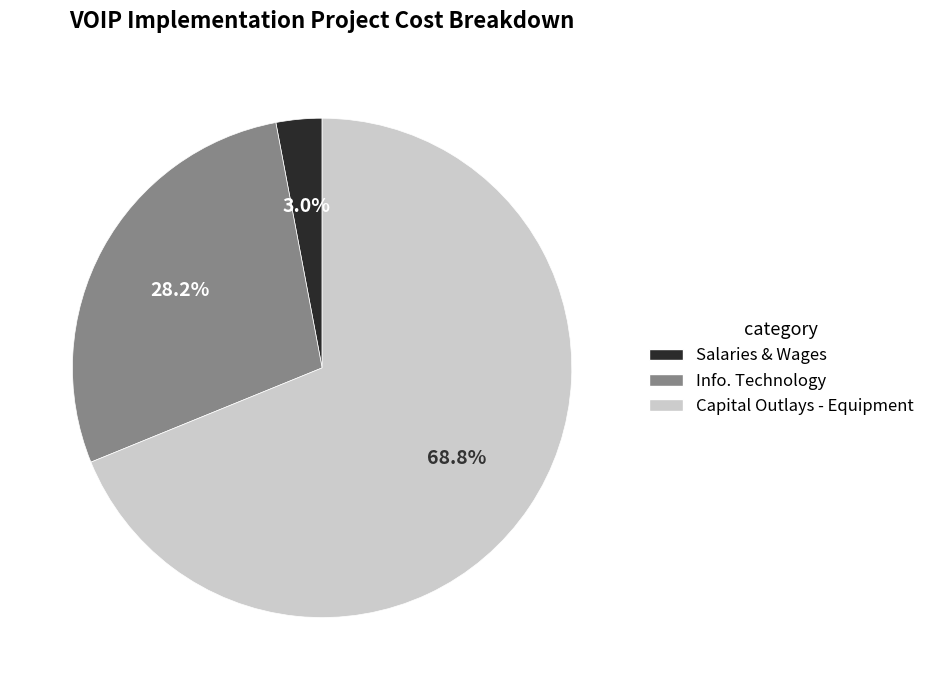

True or false: Salaries & Wages accounts for 3% of the total.

True